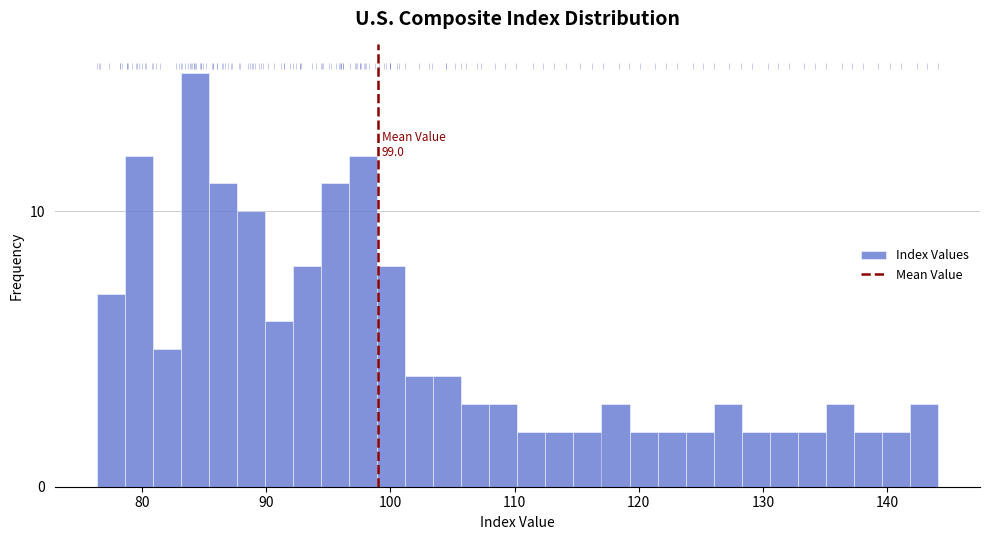

Read against the x-axis, roughly where is the centre of the tallest bar?

84